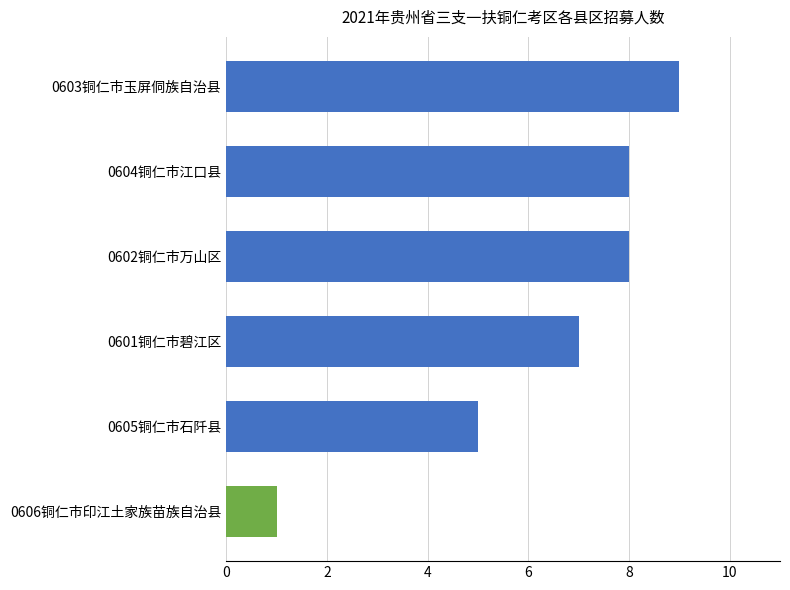

How many distinct data groups are displayed?

1